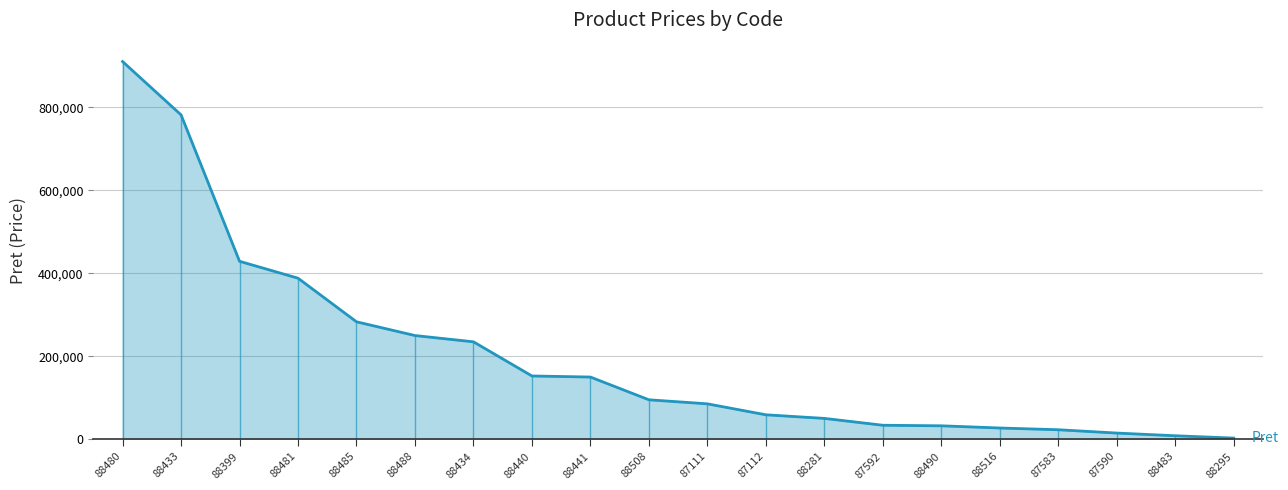

At which label is the value closest to 456574?

88399